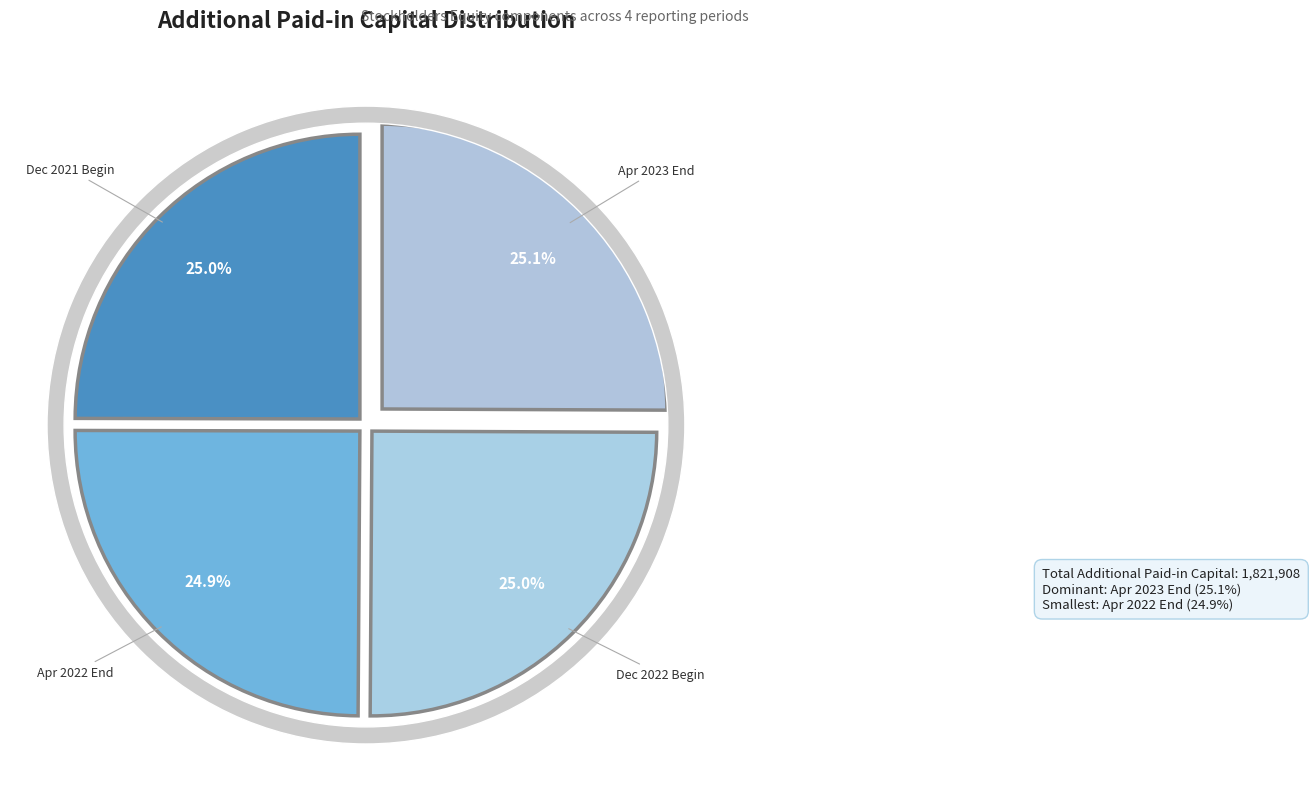

Count the number of slices in the pie.

4